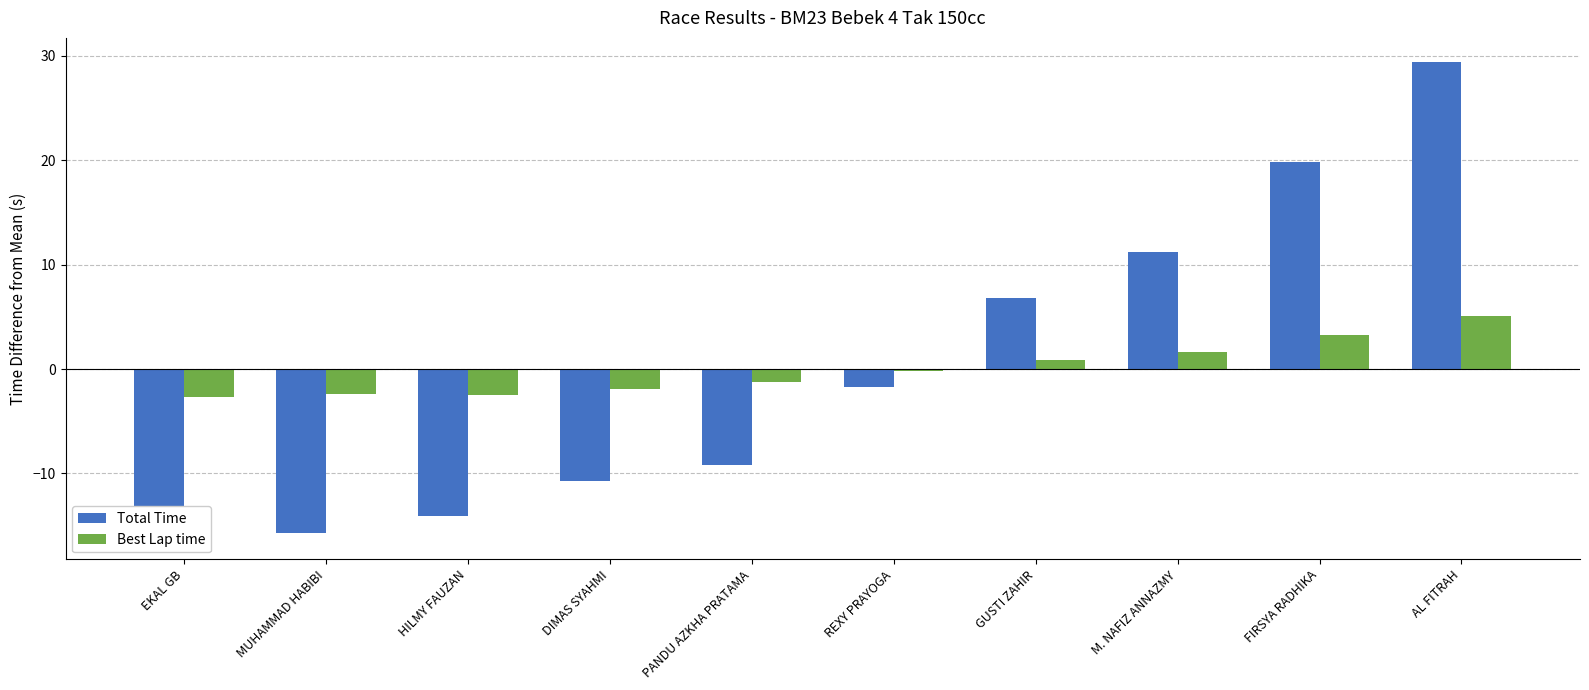

How many data points in Best Lap time are above 0?

4